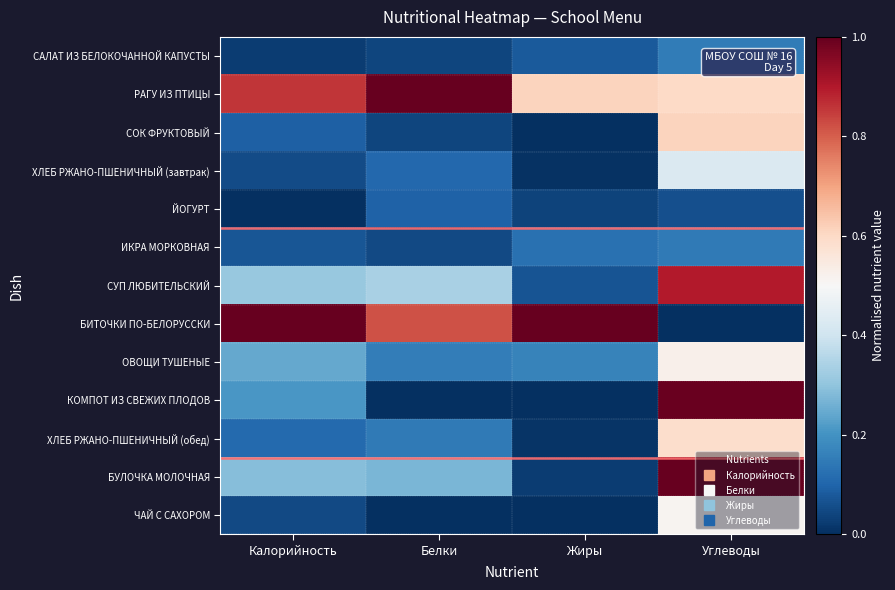

At which category is the sum across all series the highest?

Углеводы